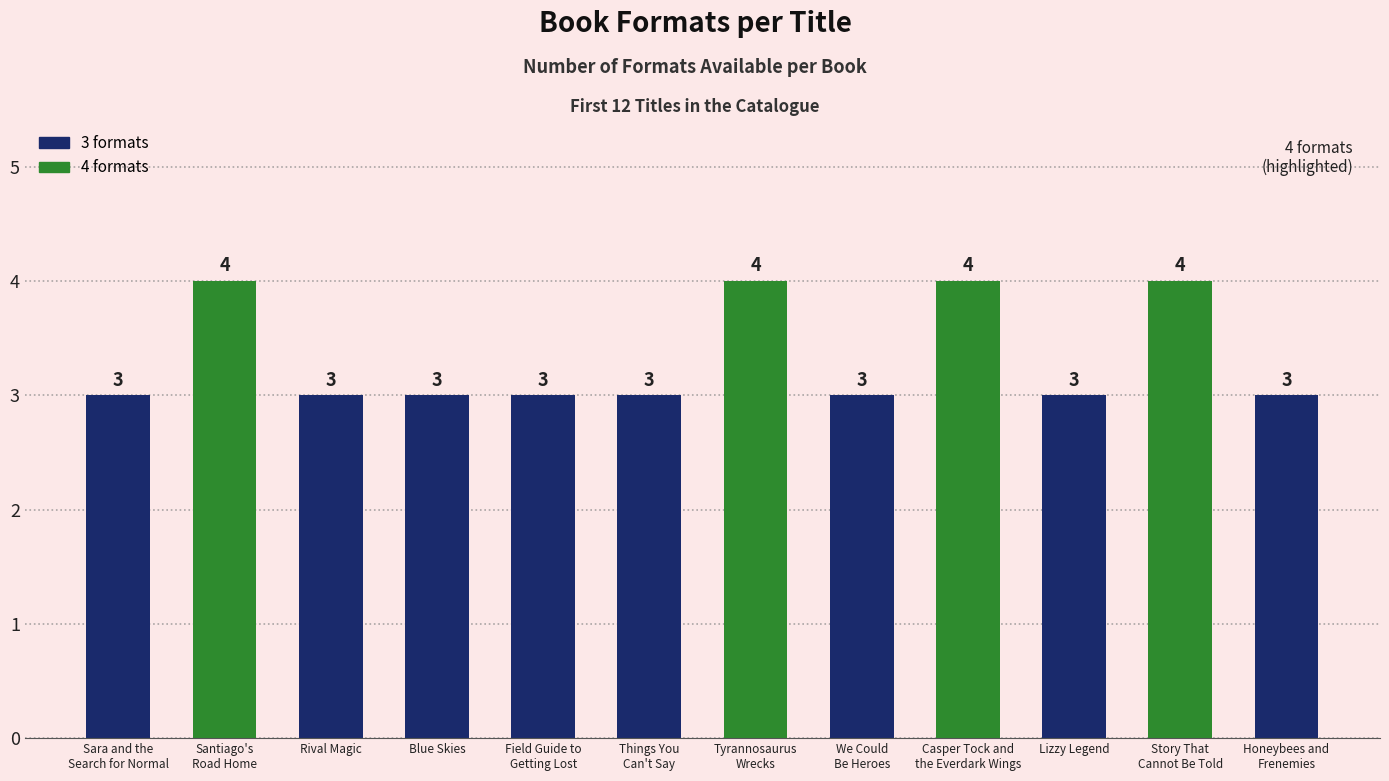

How many data points are above 3?

4